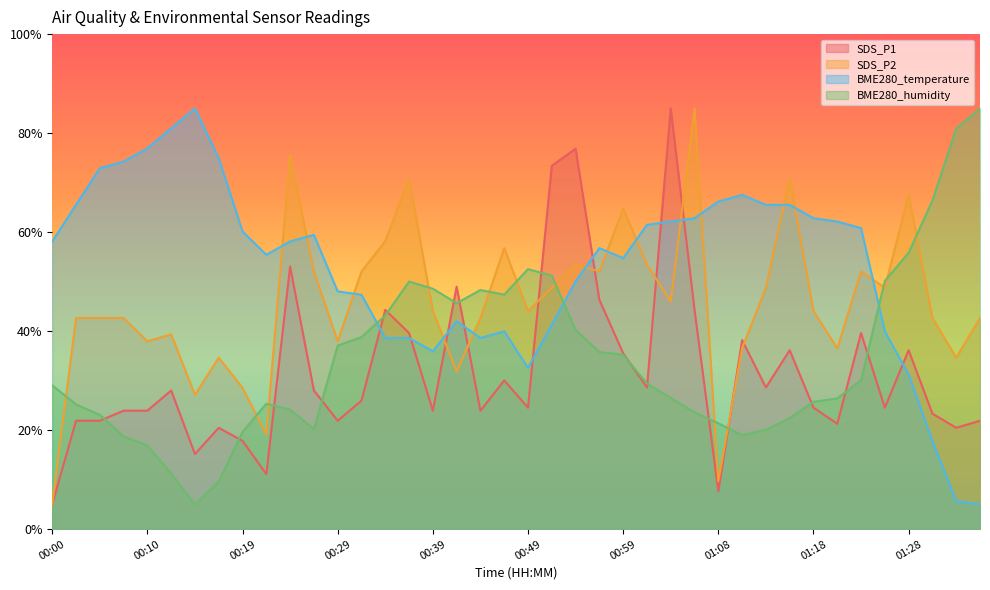

How many data points does each series have?

40